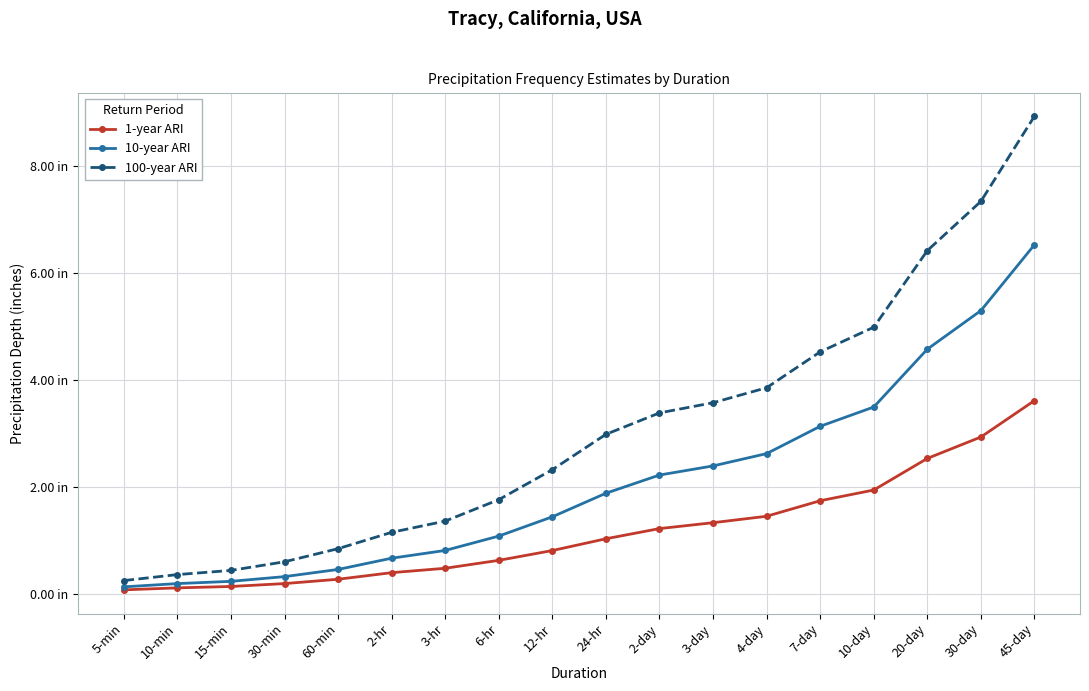

Between 10-day and 6-hr, which is larger?

10-day